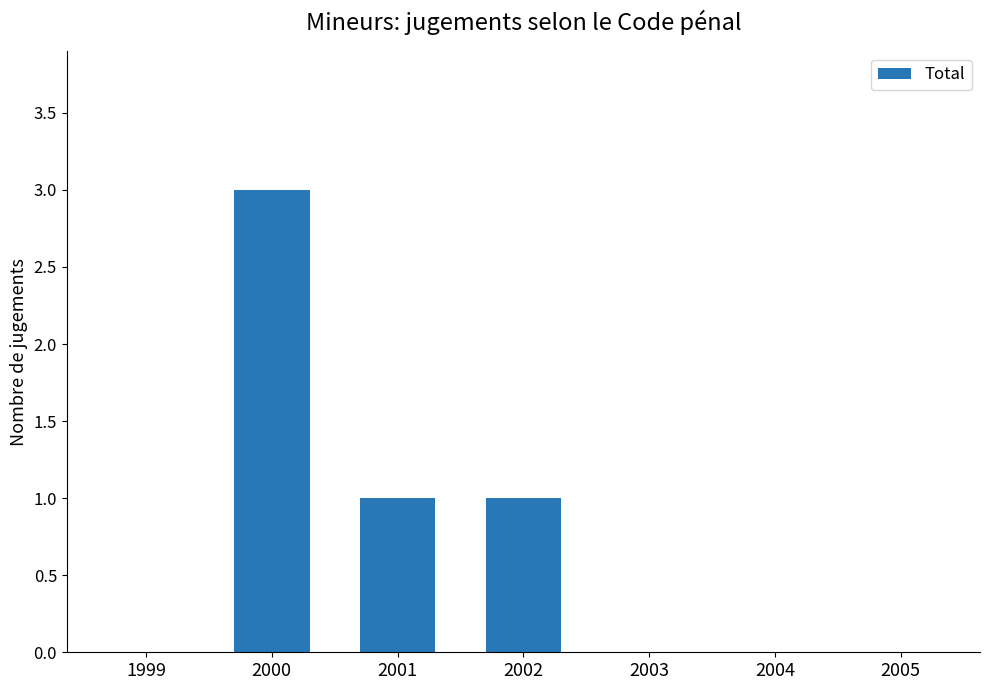

How many distinct data groups are displayed?

1